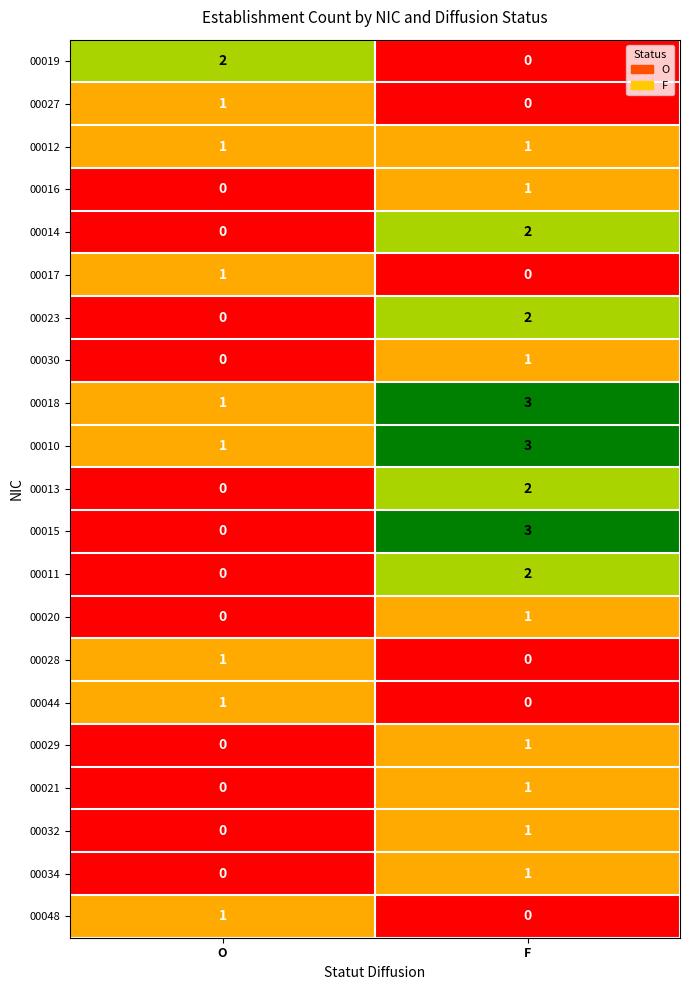

True or false: 00014 has a value of 3 at F.

False